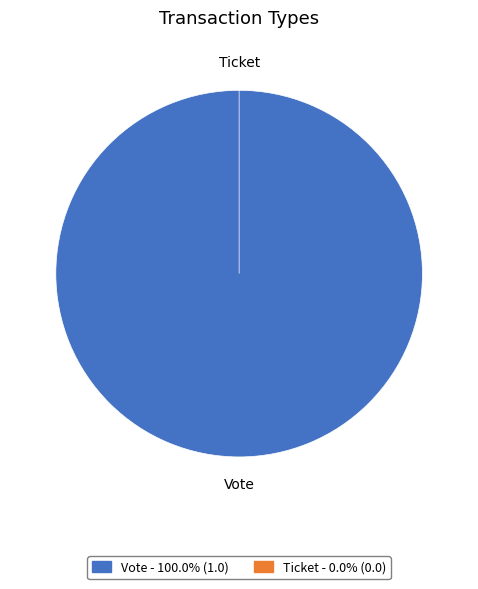

Is the sum of Ticket and Vote greater than half?

Yes